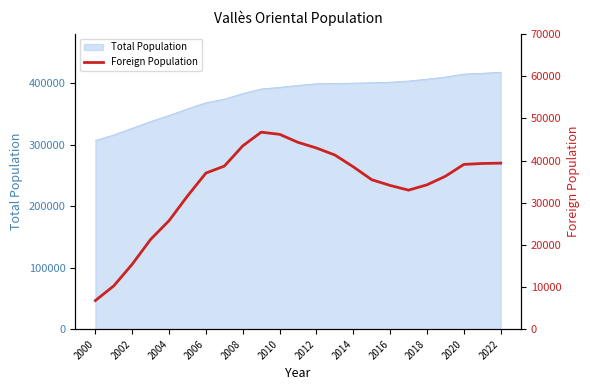

What is the highest value of the Total Population series?

417543